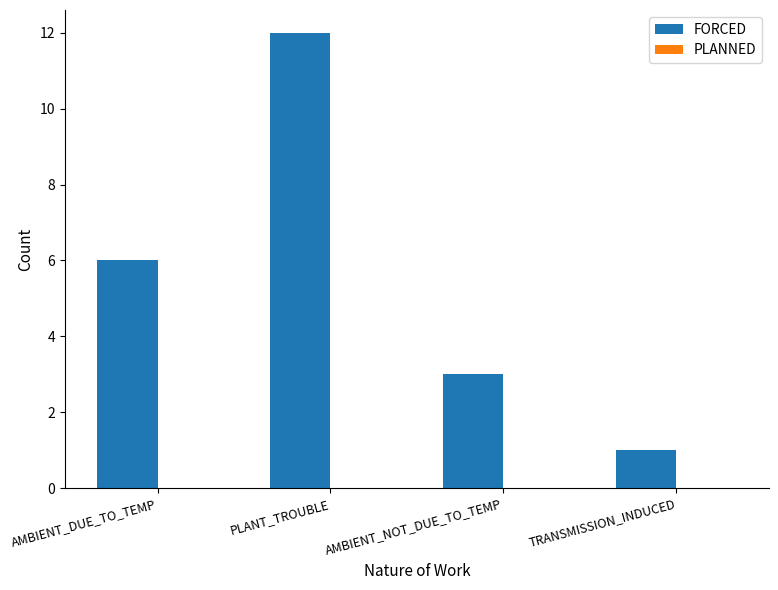

What position from the left is AMBIENT_NOT_DUE_TO_TEMP?

3